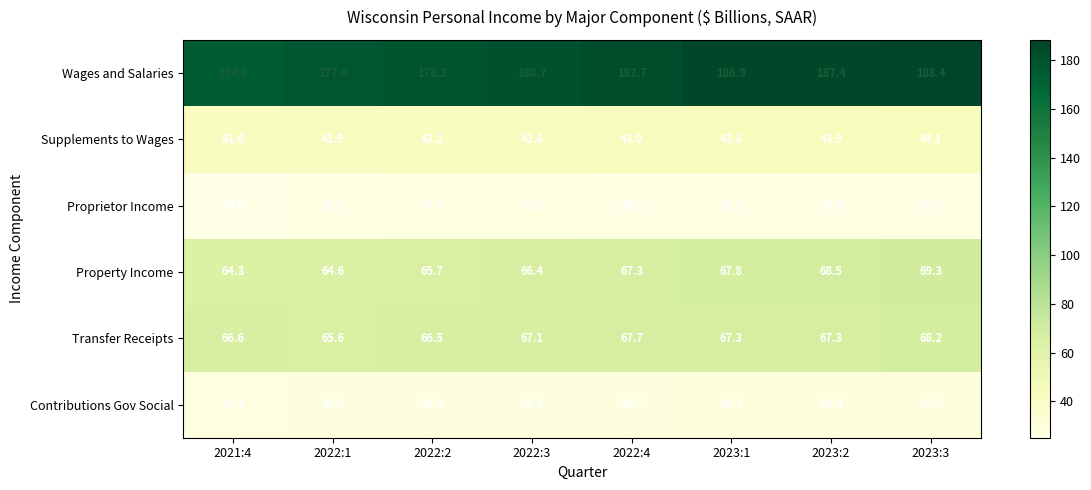

Which series changed the most between 2022:4 and 2023:1?

Wages and Salaries